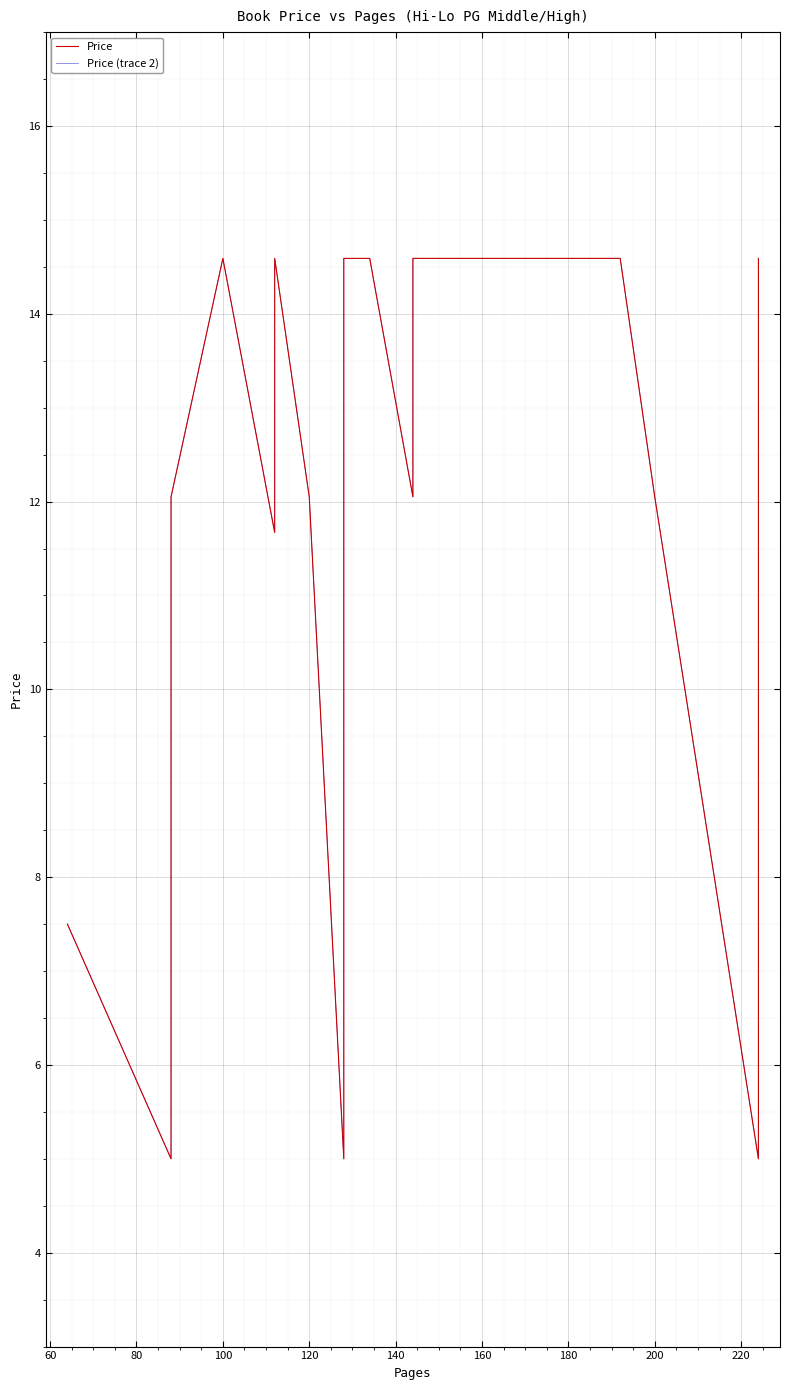

The value of Price at 12 is 17.9. True or false?

False